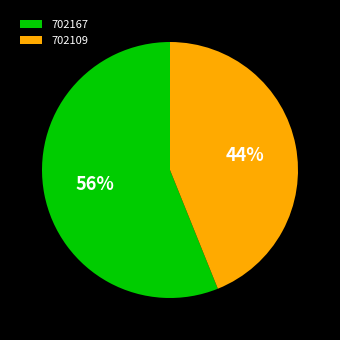

To the nearest percent, what is the combined percentage of 702167 and 702109?

100%